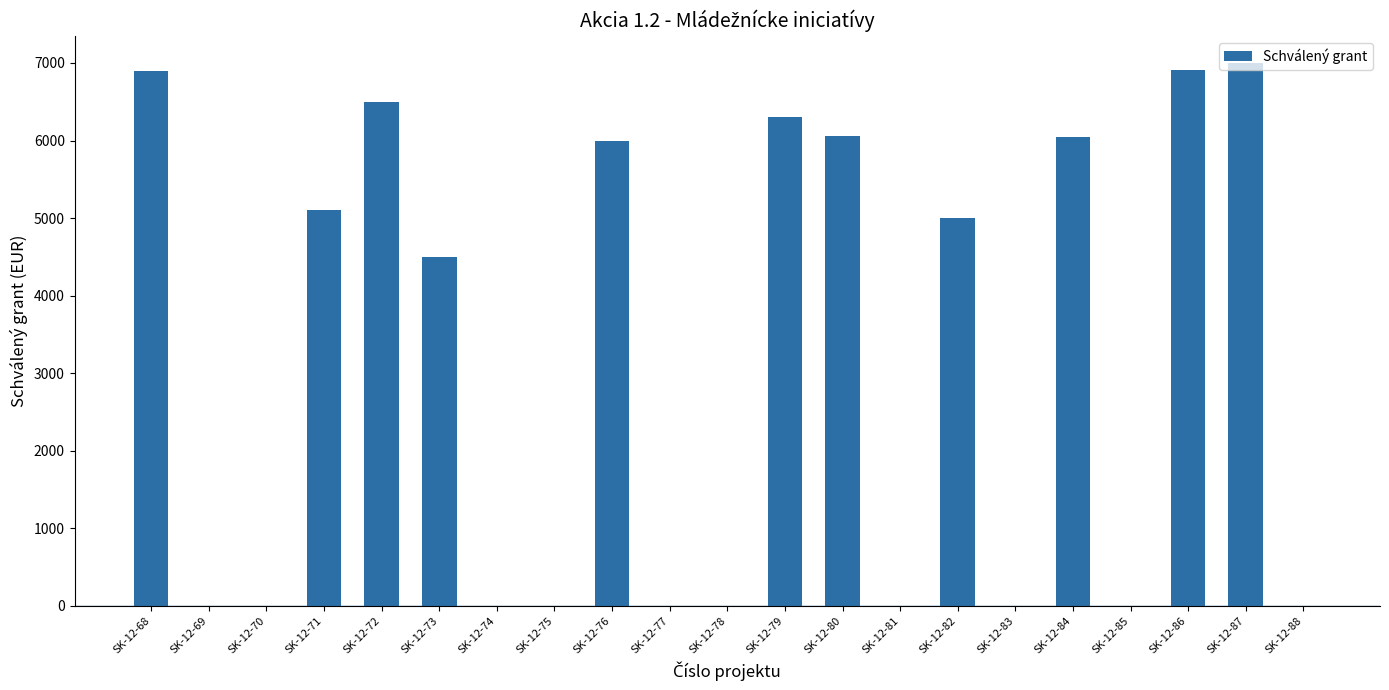

Where is the data nearest to the value 3500?

SK-12-73